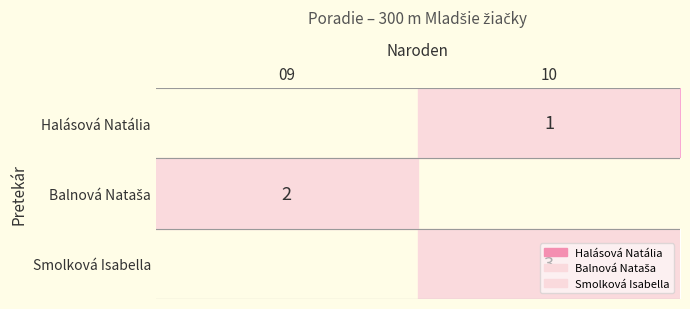

The Smolková Isabella series shows 3 at 10. True or false?

True